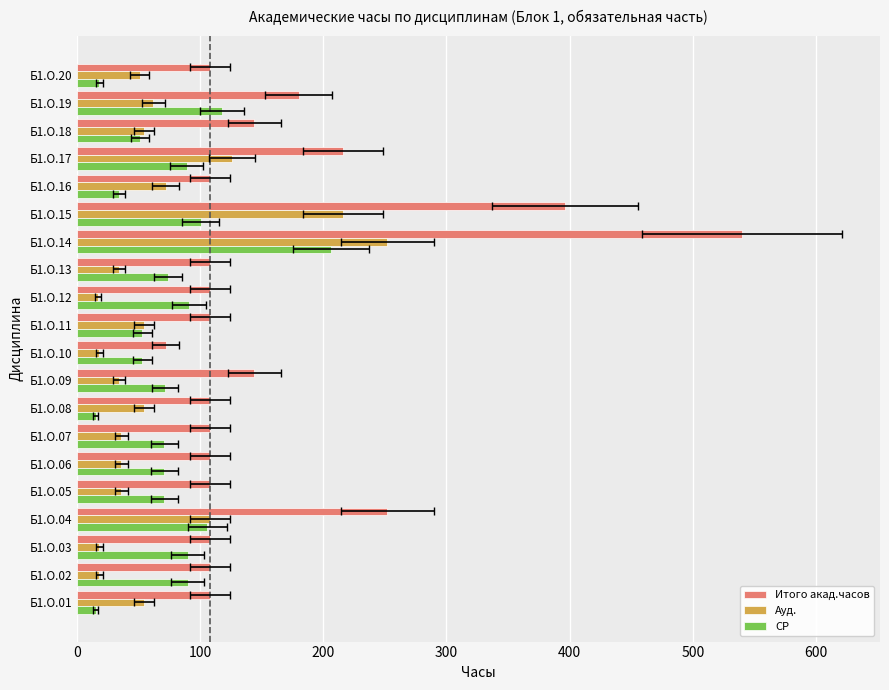

What is the difference between the maximum and minimum values in the Итого акад.часов series?

468.0